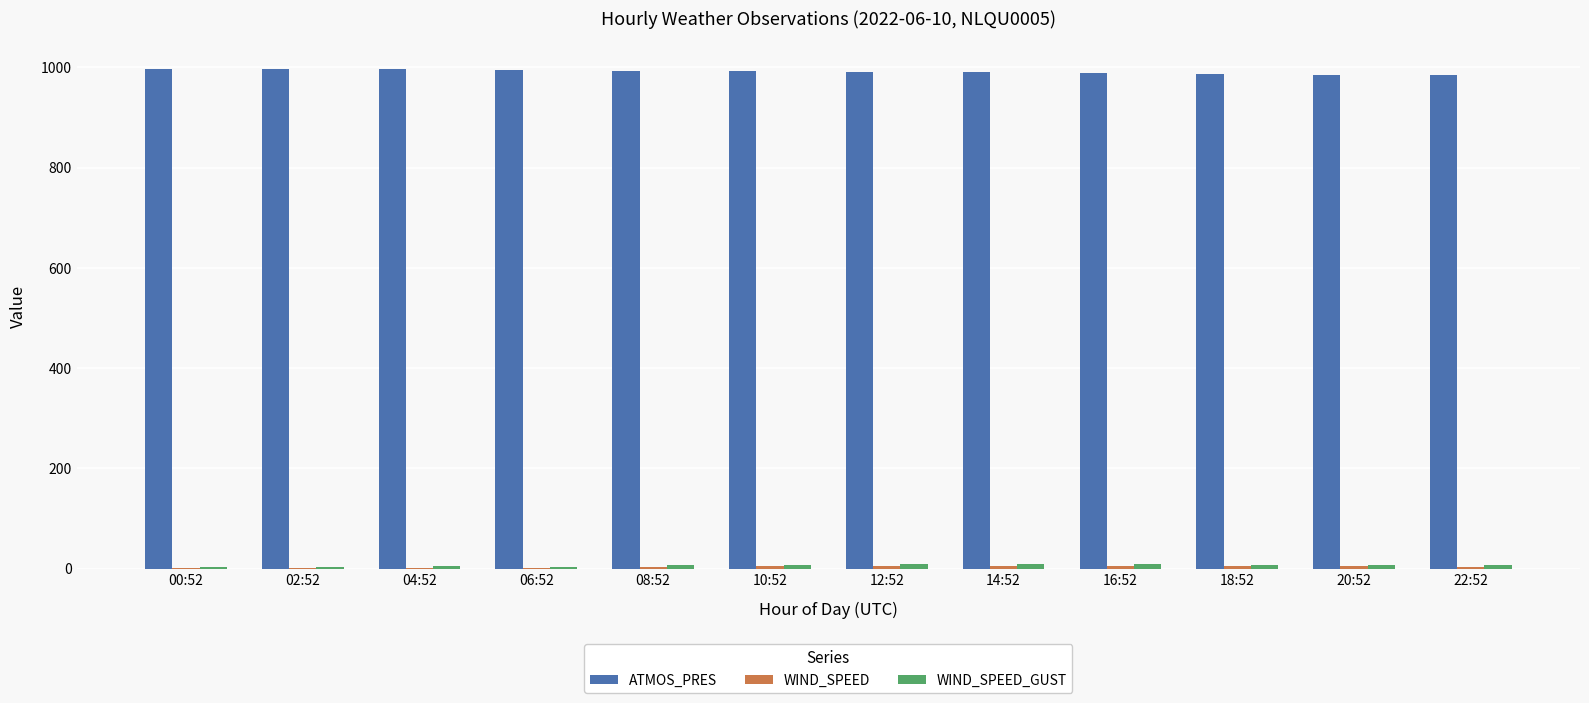

Which series has the largest total across all categories?

ATMOS_PRES